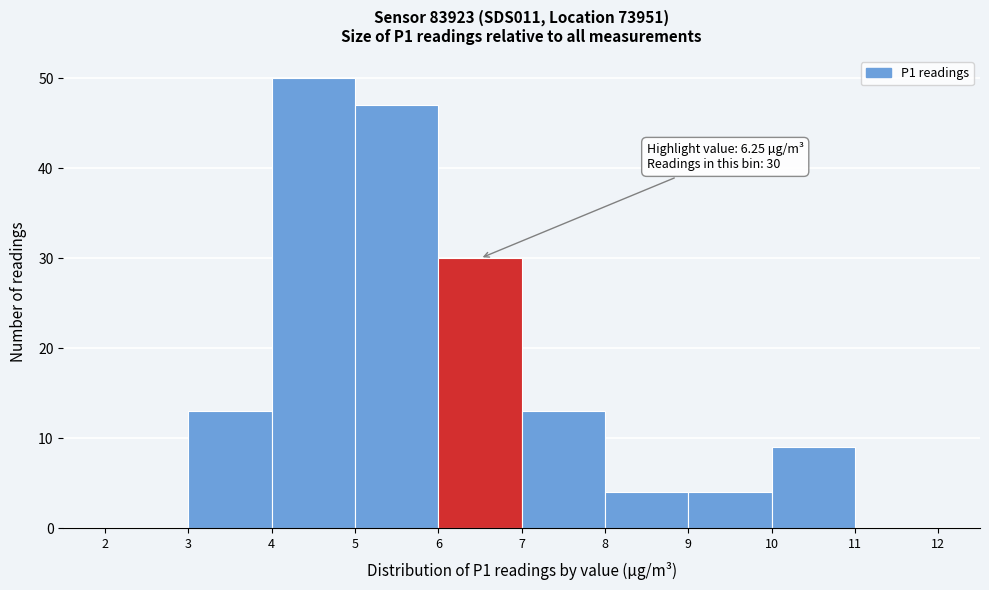

Which range on the x-axis has the tallest bar?

4 to 5